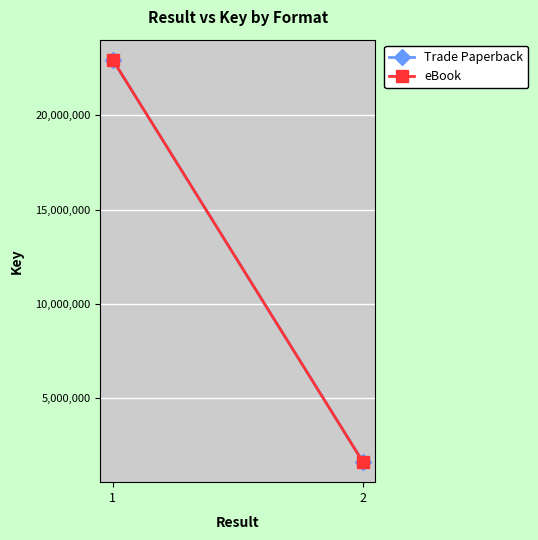

What is the total value across all series at 2?

3236820